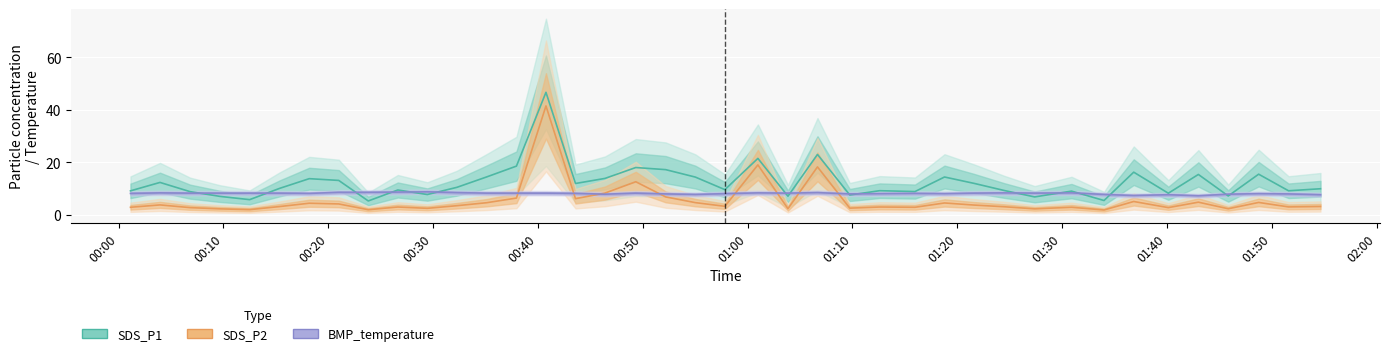

Is the value of BMP_temperature at 37 greater than the value of SDS_P2 at 02:00?

Yes